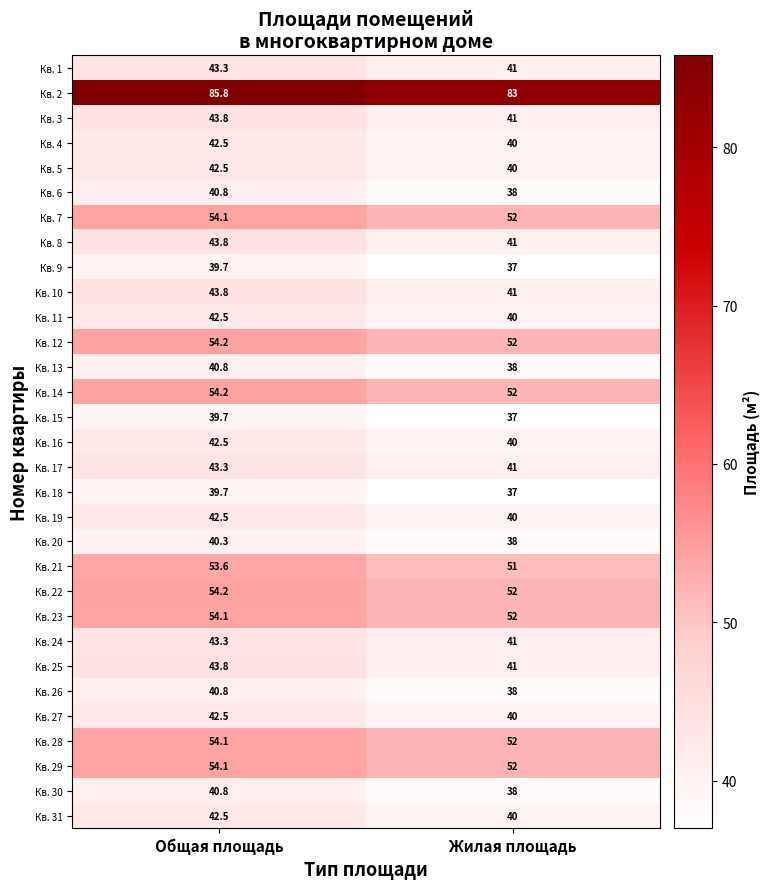

What is the total value across all series at Жилая площадь?

1366.0